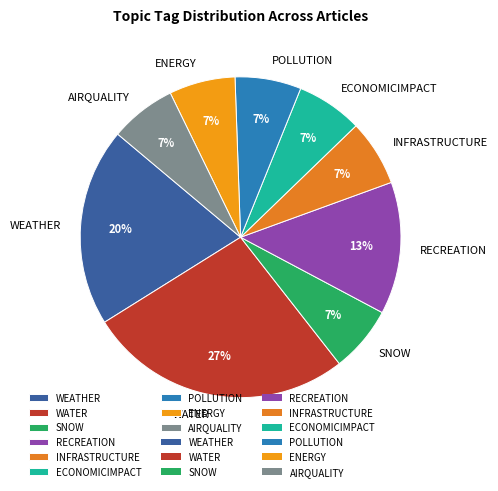

Approximately how many times larger is the value at POLLUTION compared to INFRASTRUCTURE?

1.0